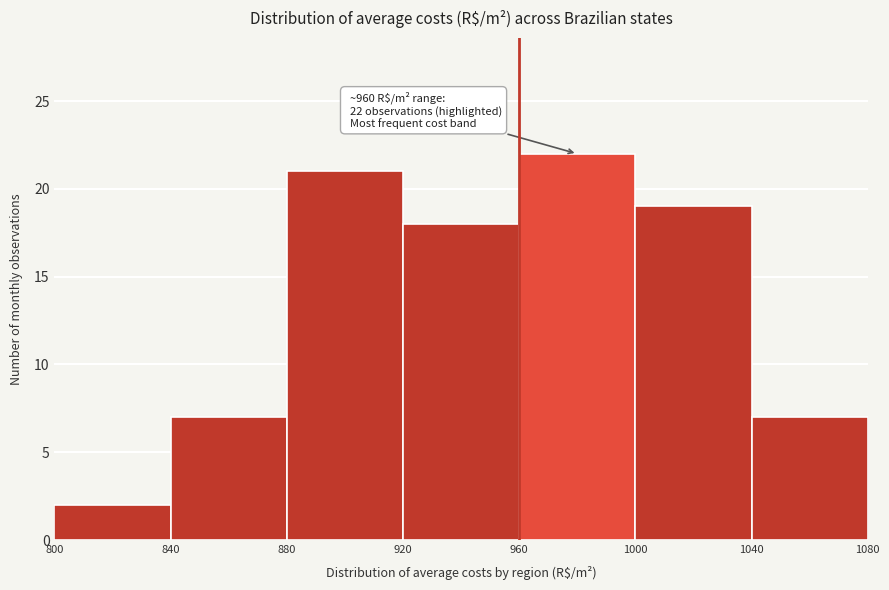

Over which range of the x-axis is the bar tallest?

960 to 1000